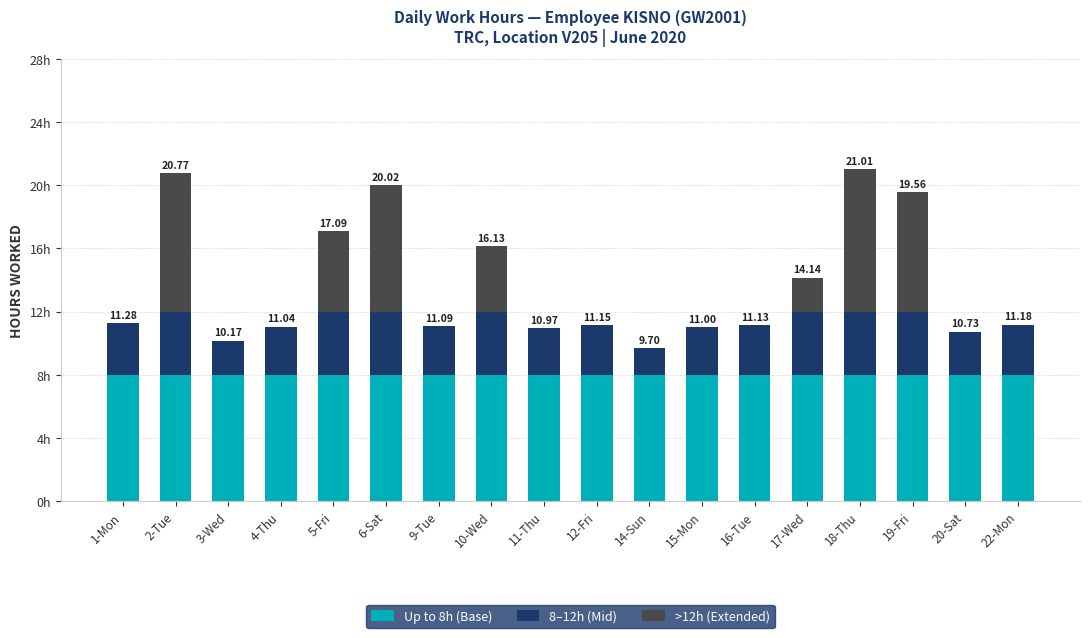

Are the bars grouped side by side (vs. stacked)?

No